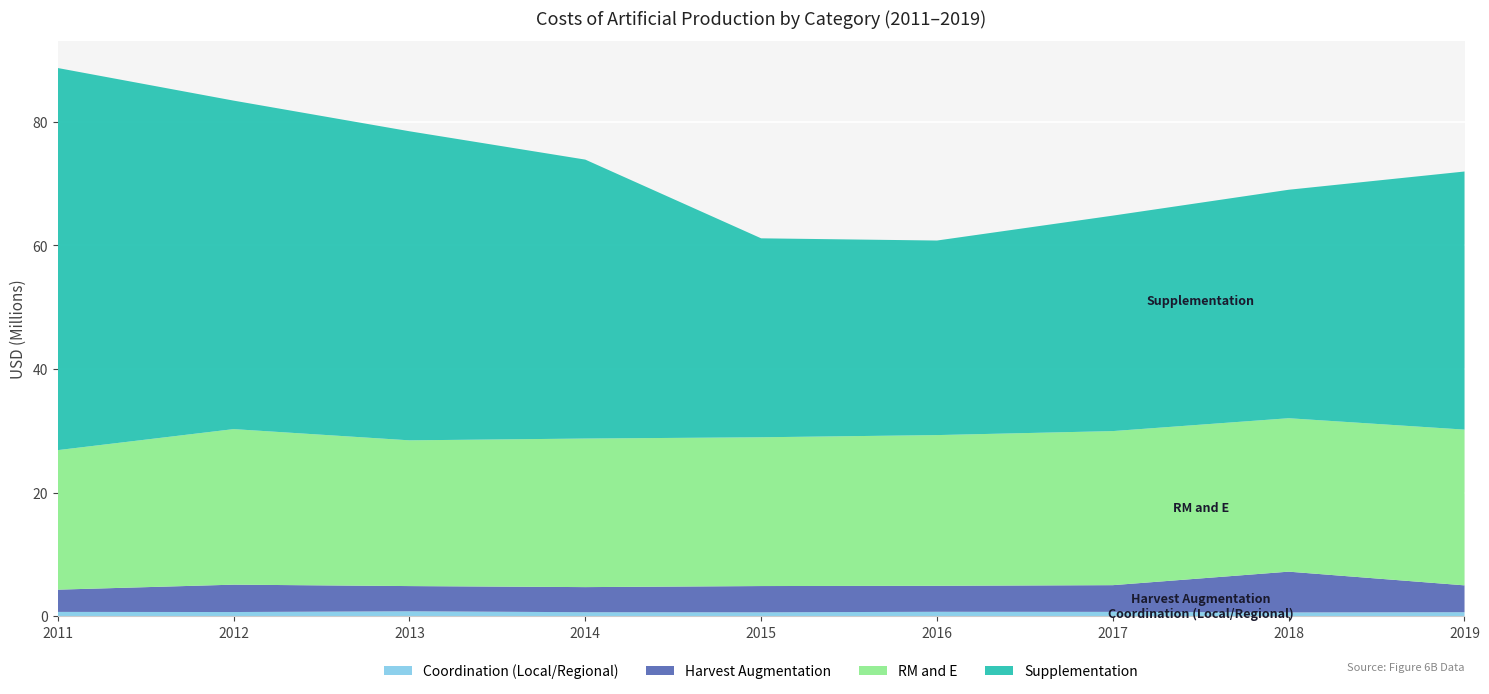

Reading right to left, extract all data points from this chart.

Coordination (Local/Regional): 636882.0	598768.0	690901.0	703885.6	618853.4	633508.7	785308.5	664088.0	684891.0
Harvest Augmentation: 4345080.0	6599734.0	4321385.0	4206148.2	4248774.5	4062872.1	4077995.1	4429624.0	3599302.0
RM and E: 25205995.0	24832549.0	24937524.0	24391057.4	24079654.4	24046105.8	23588530.2	25176585.0	22583163.0
Supplementation: 41775457.0	36978108.0	34872455.0	31490426.3	32202008.1	45146278.9	50024766.2	53165835.0	61846889.0